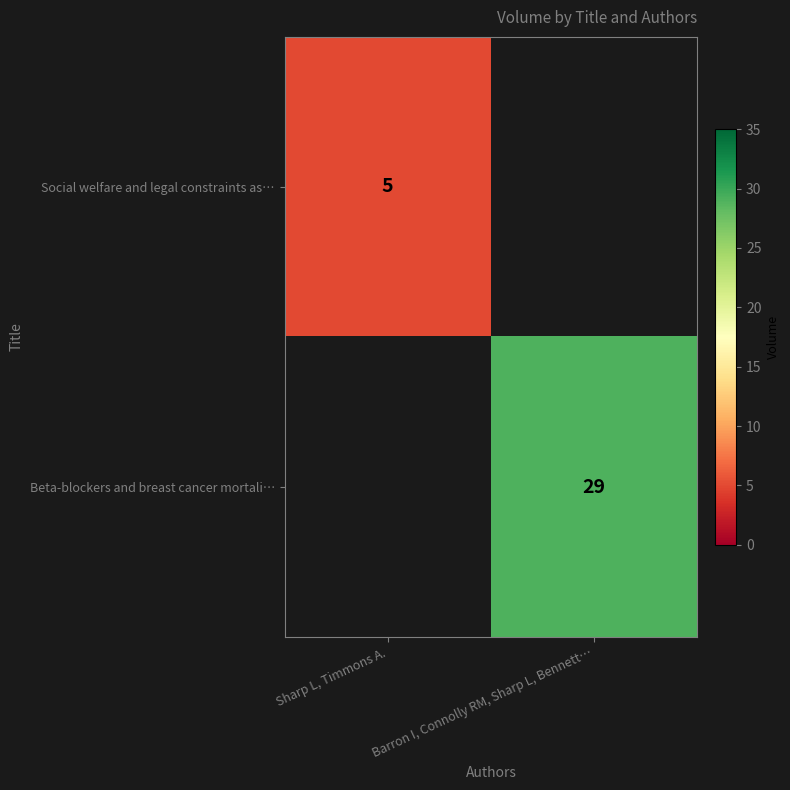

Between Sharp L, Timmons A. and Barron I, Connolly RM, Sharp L, Bennett…, which is larger?

Barron I, Connolly RM, Sharp L, Bennett…